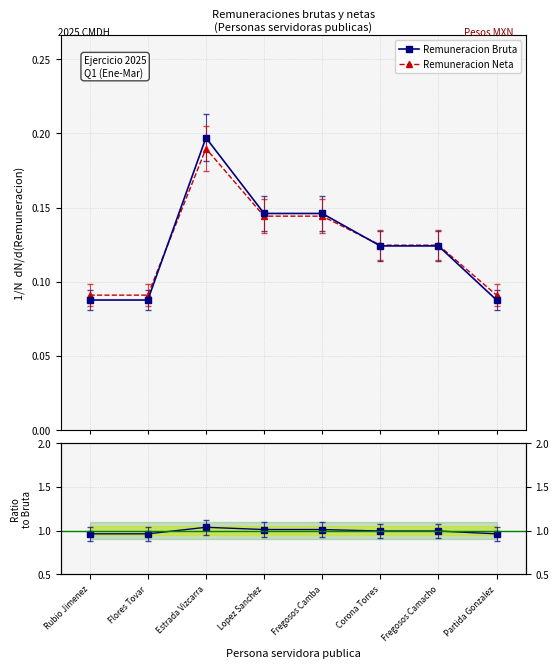

At how many categories does at least one series exceed 0?

8